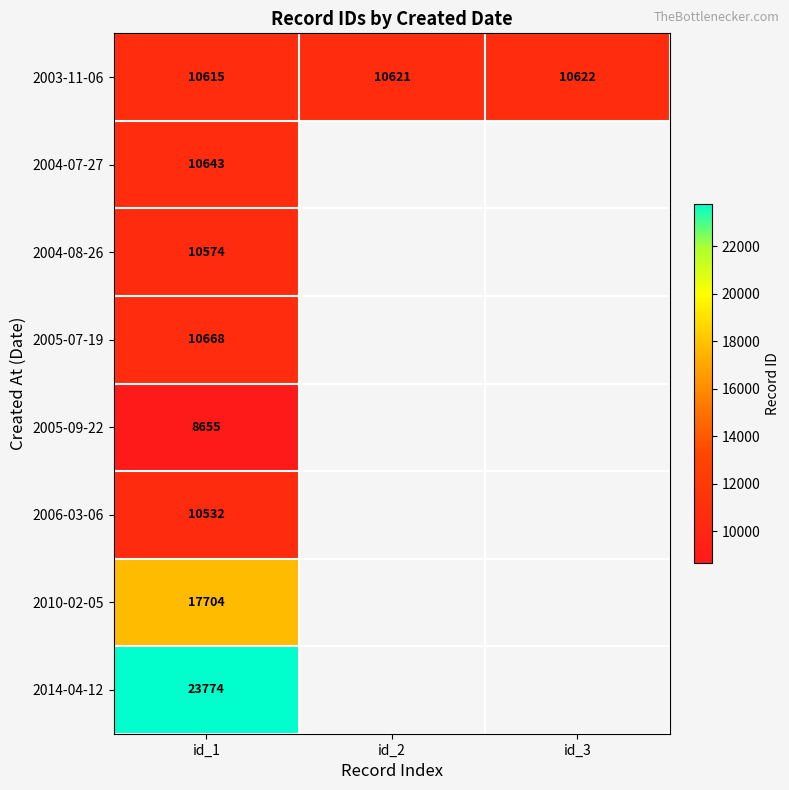

True or false: 2003-11-06 has a value of 16709 at id_1.

False